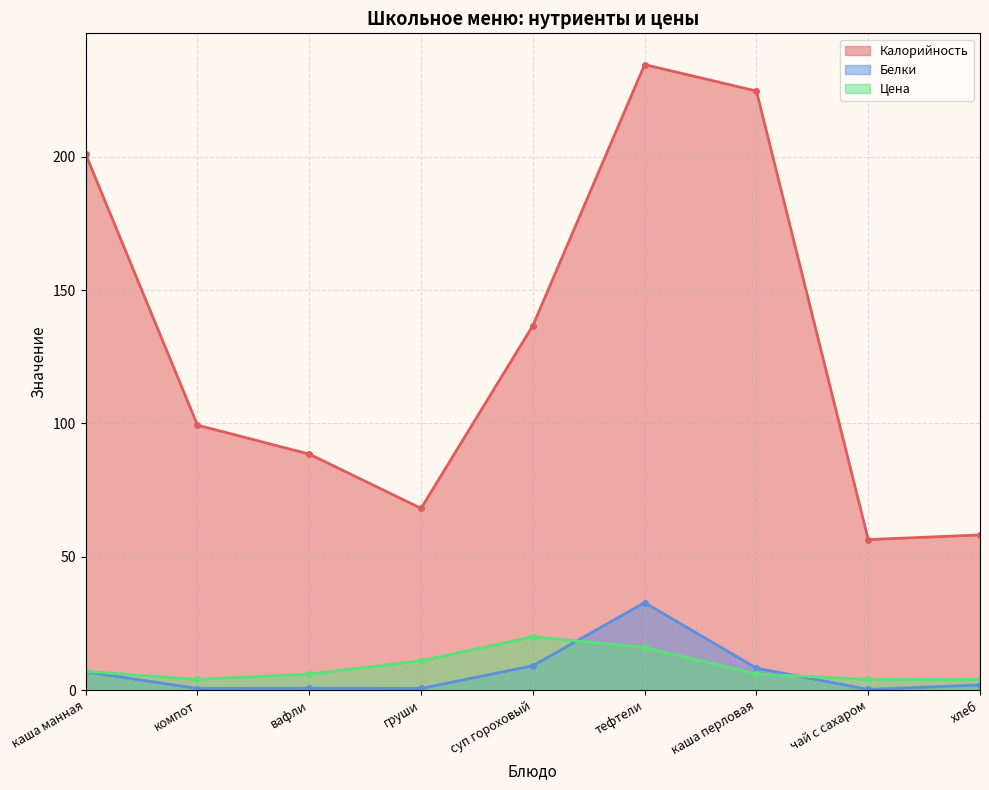

What is the difference between the second highest and minimum values in the Калорийность series?

168.3